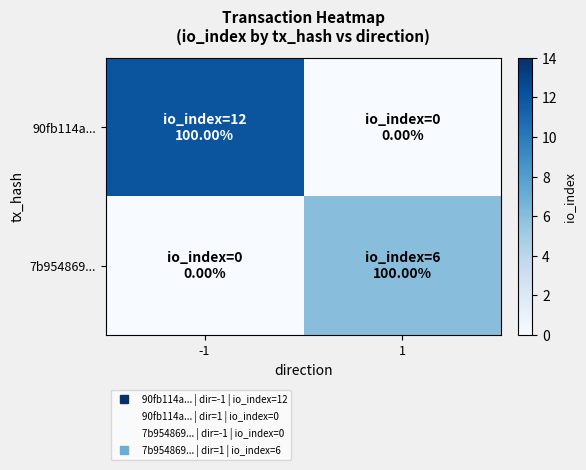

List the series in order of their peak value, highest first.

90fb114a..., 7b954869...